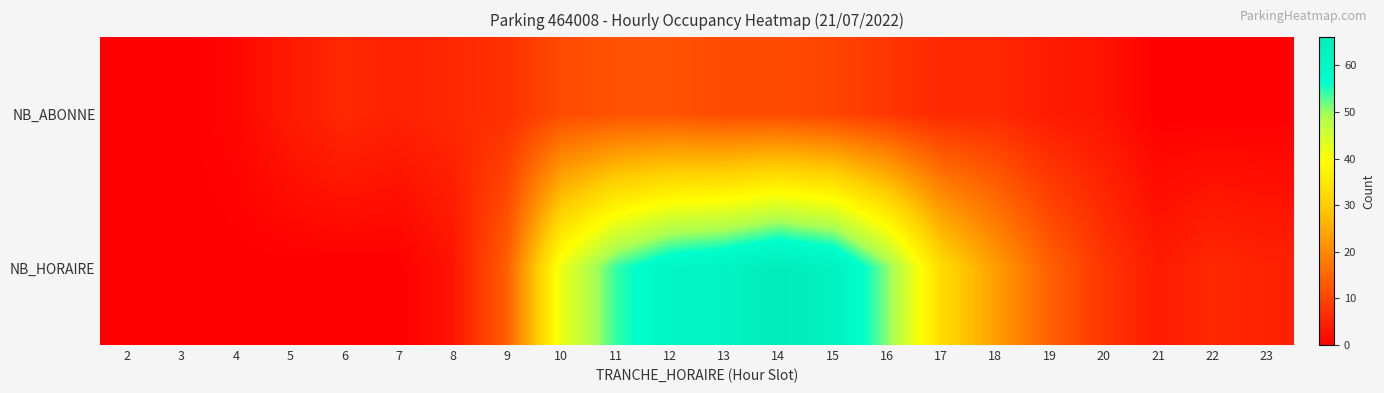

Rank the series at 21 from lowest to highest value.

NB_ABONNE, NB_HORAIRE